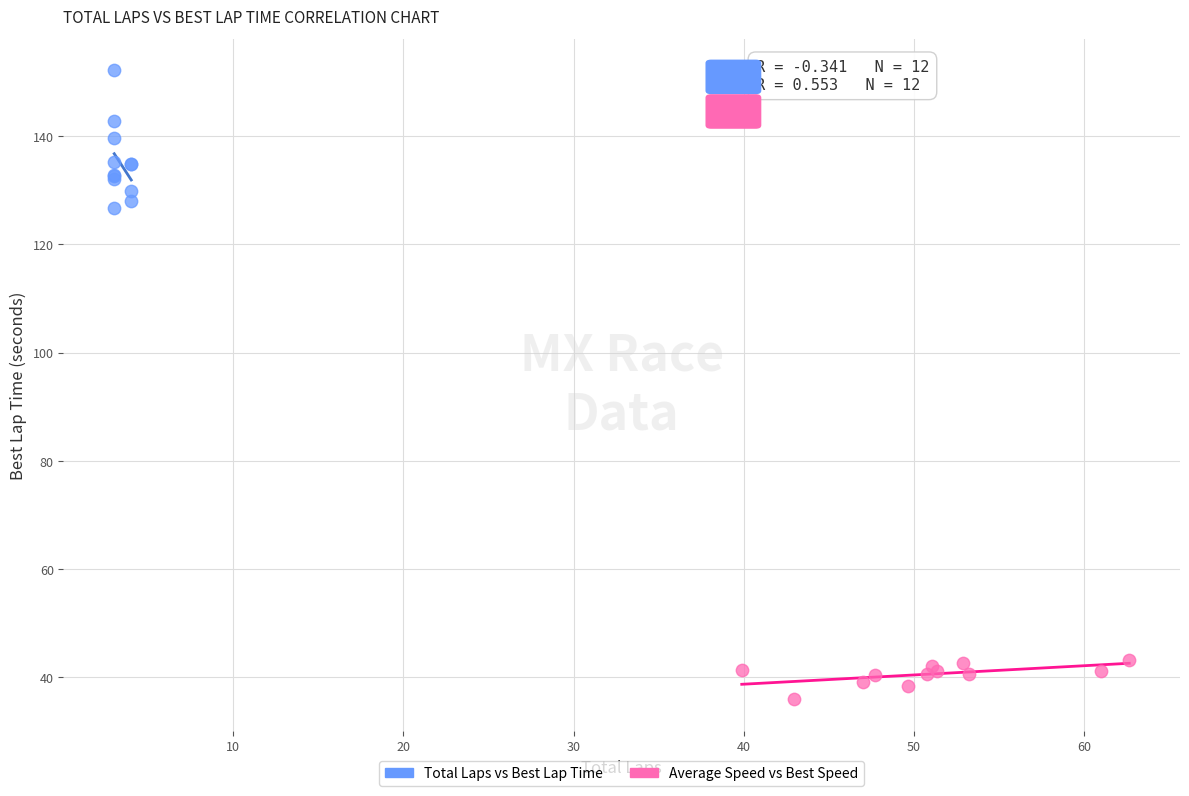

Which series has the widest spread of Y values?

Total Laps vs Best Lap Time